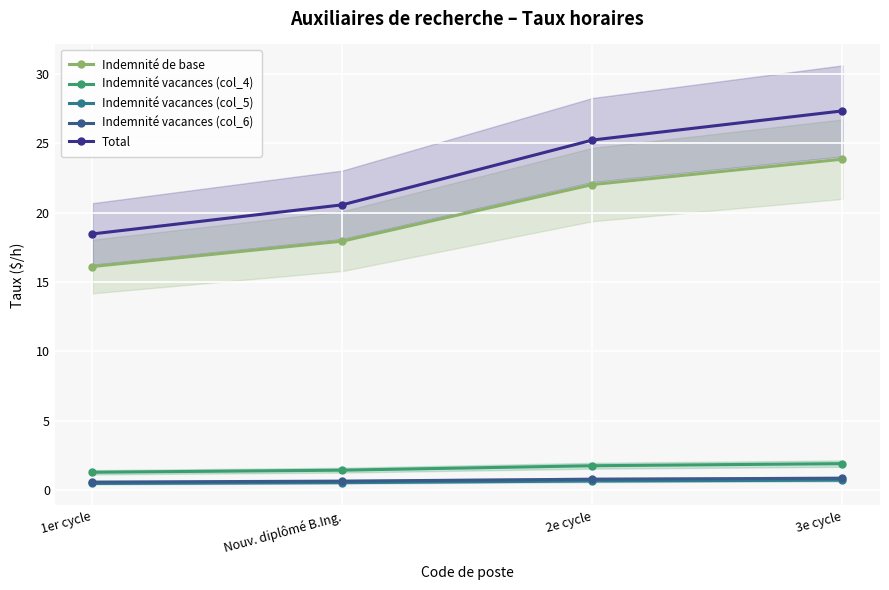

How many data points does each series have?

4